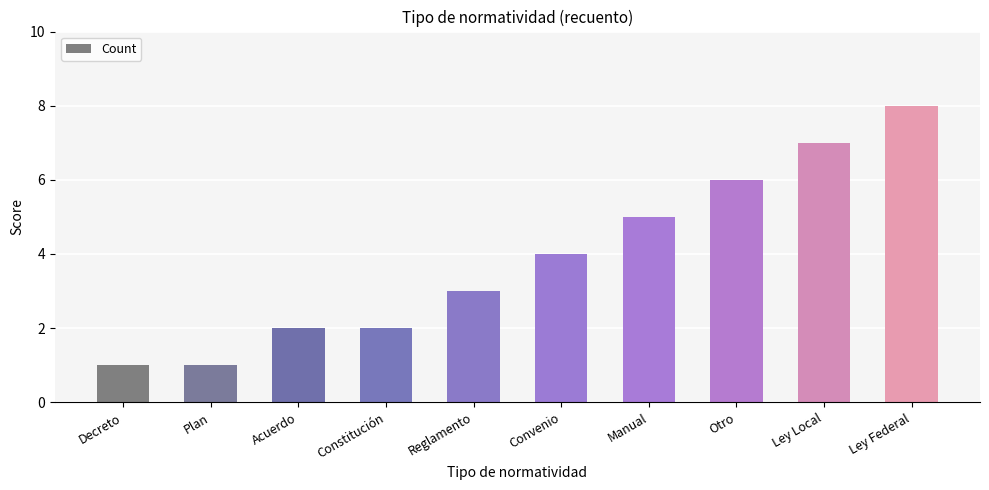

How many values are below 4?

5